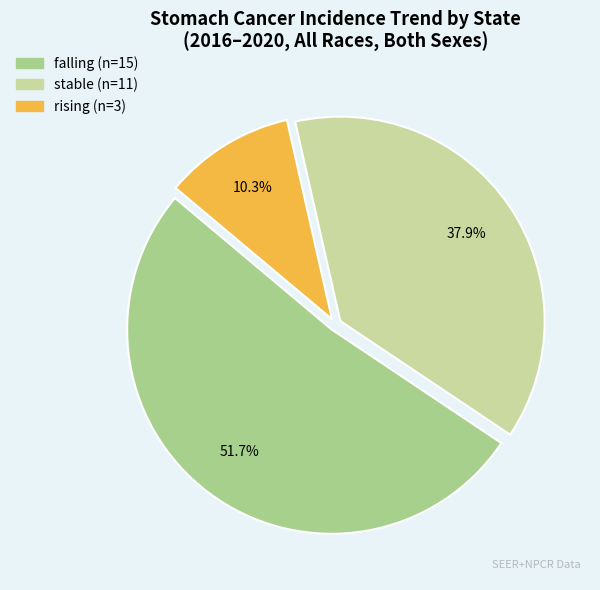

True or false: falling accounts for 46% of the total.

False